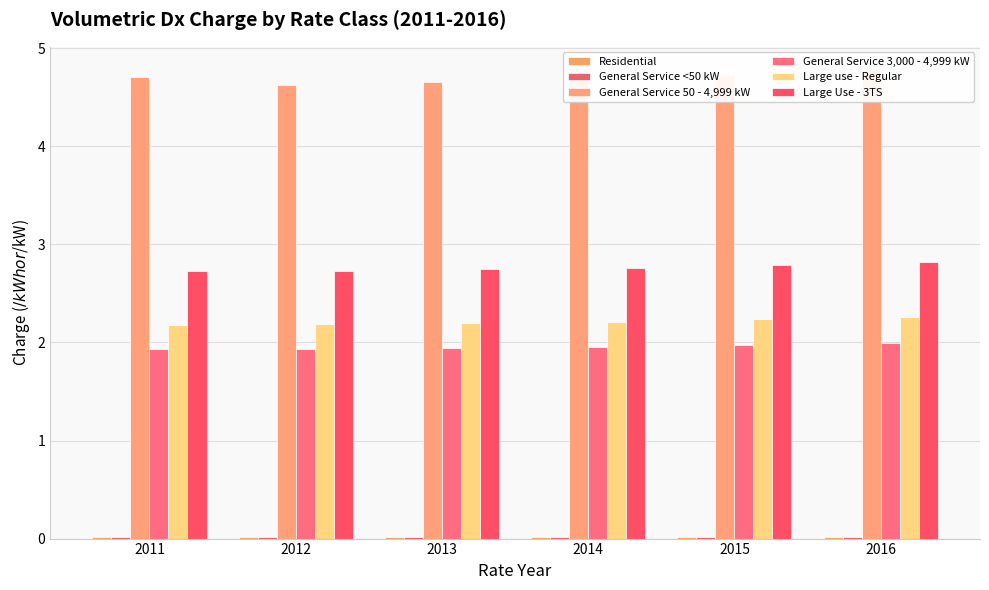

Which series has the largest range (max minus min)?

General Service 50 - 4,999 kW